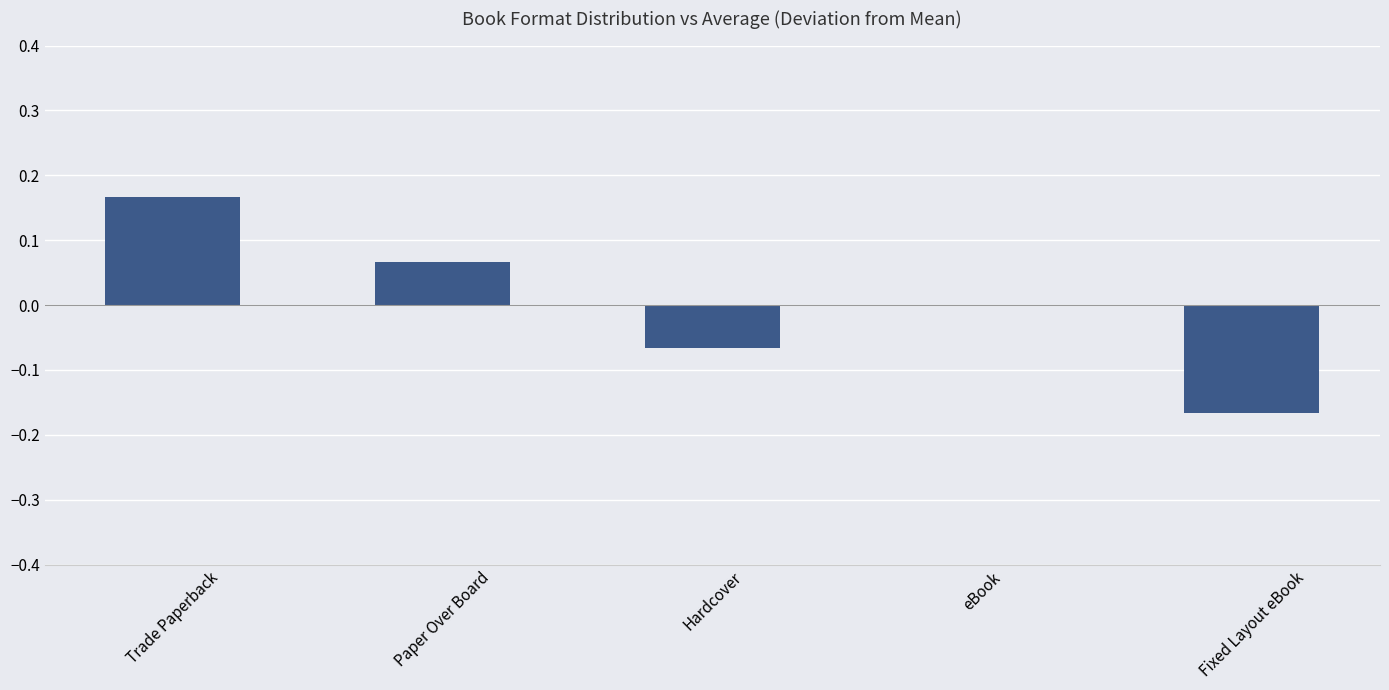

Where does the data first go above 0?

Trade Paperback